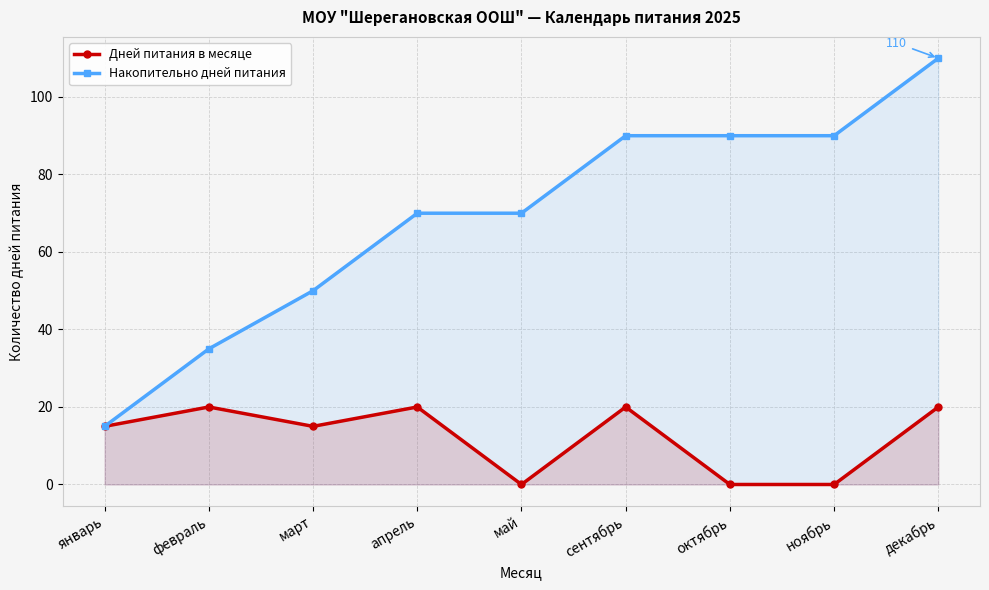

Which series has the widest spread of values?

Накопительно дней питания